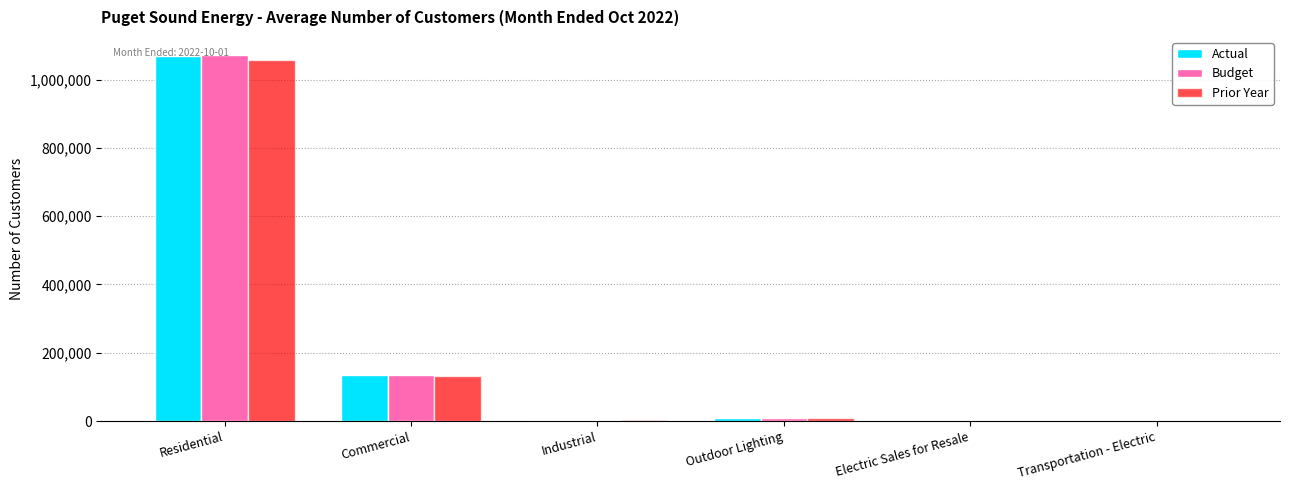

Which series changed the most between Residential and Transportation - Electric?

Budget